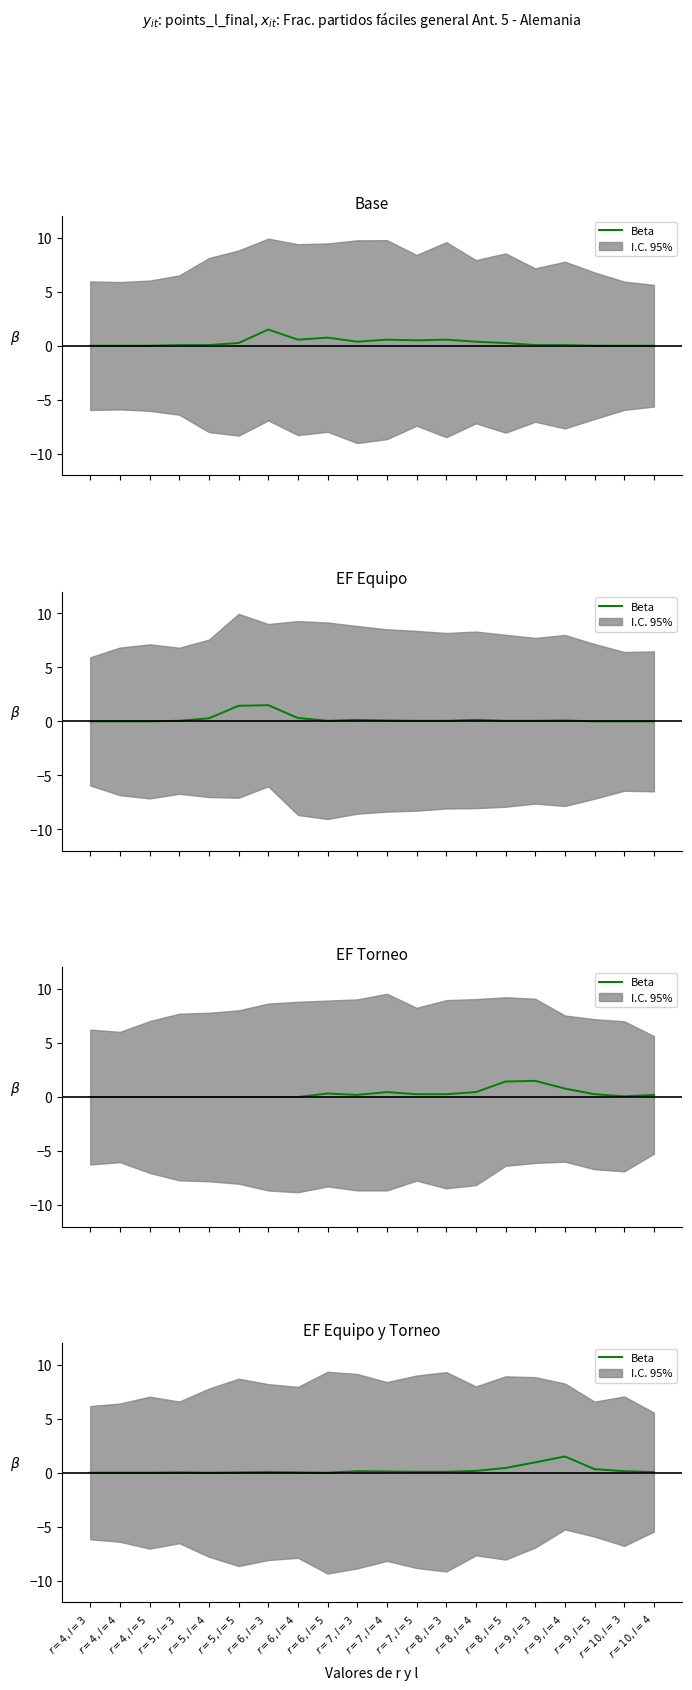

Which category has the highest value across all series?

$r=9,l=4$